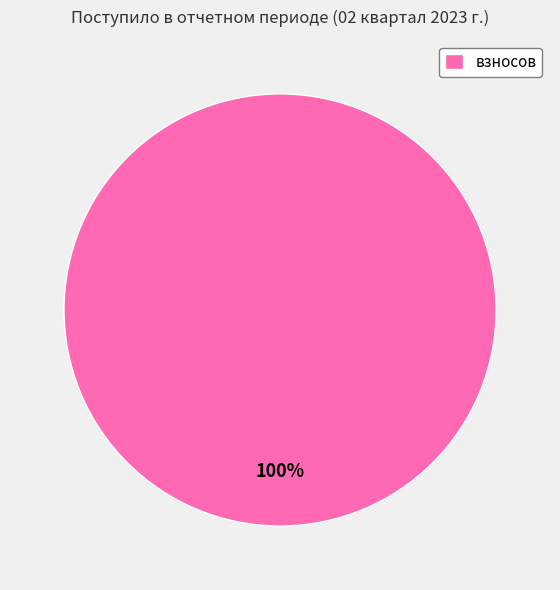

The взносов slice represents 87% of the pie. True or false?

False